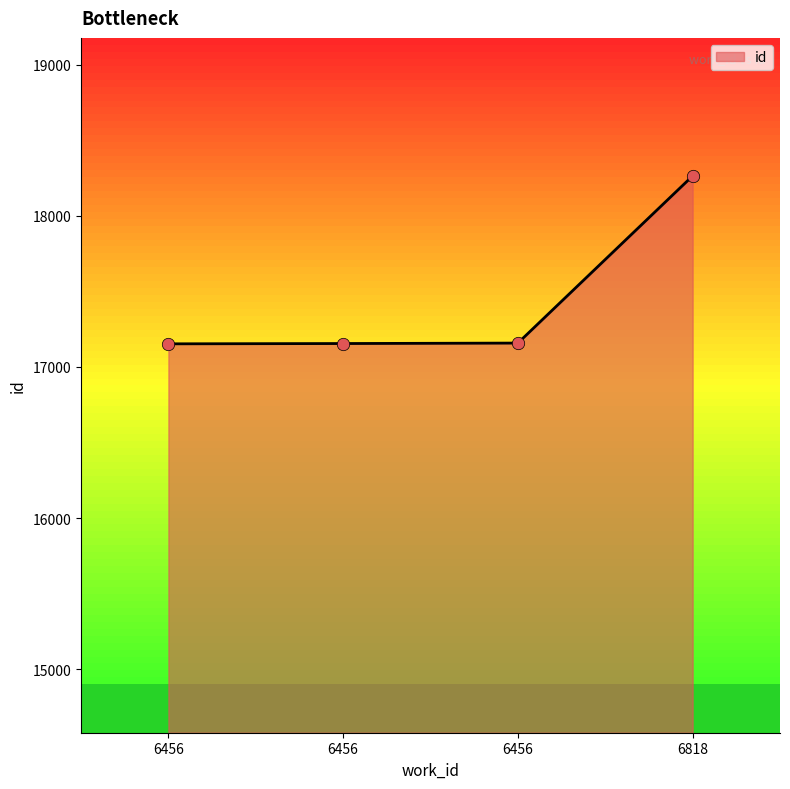

What is the change in value from 6456 to 6818?

+1109